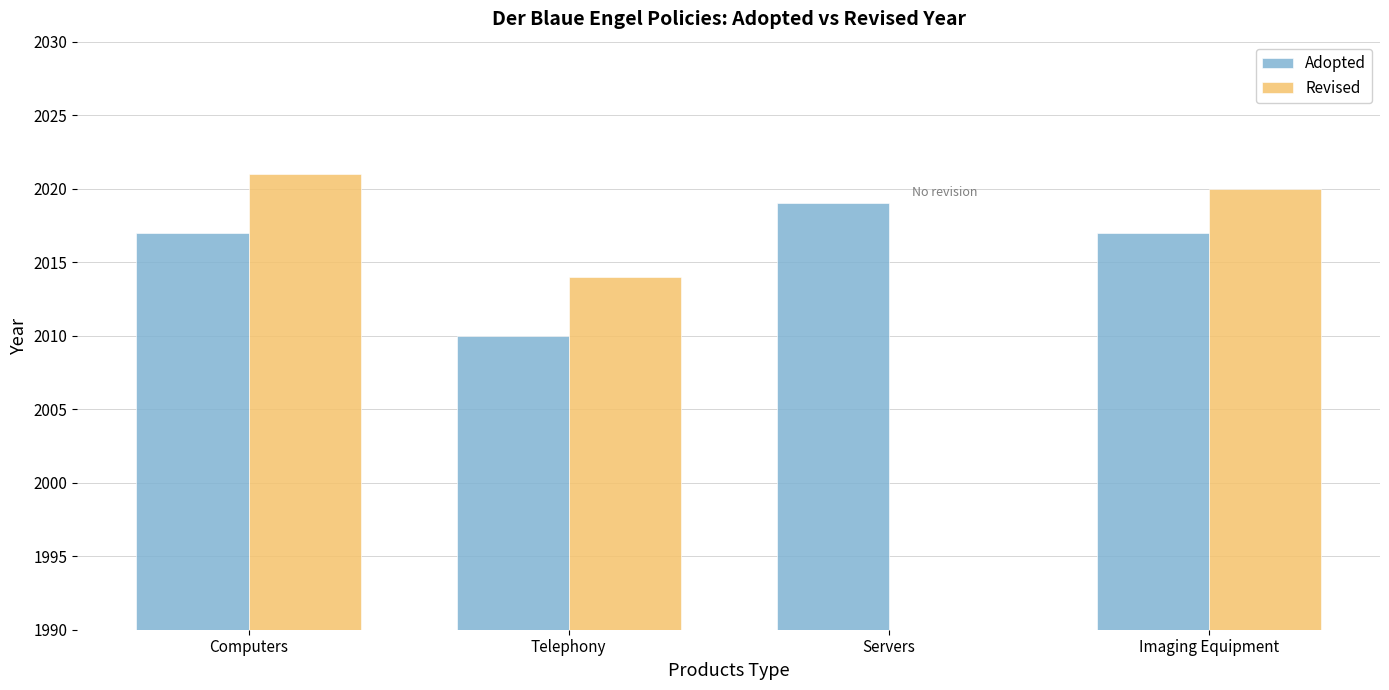

What is the total value across all series at Servers?

2019